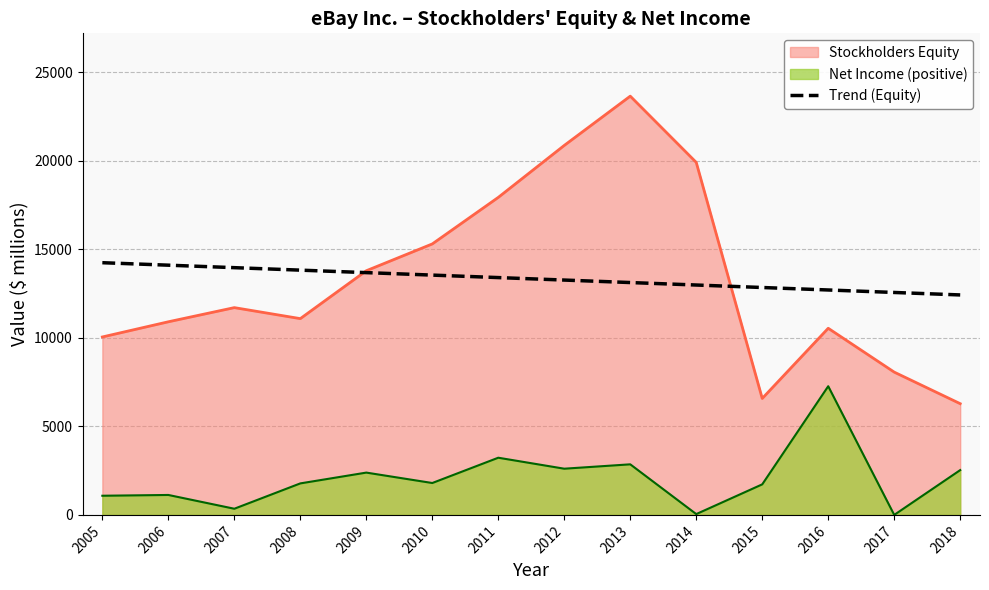

Between 2006 and 2012, which series saw the biggest shift?

Stockholders Equity